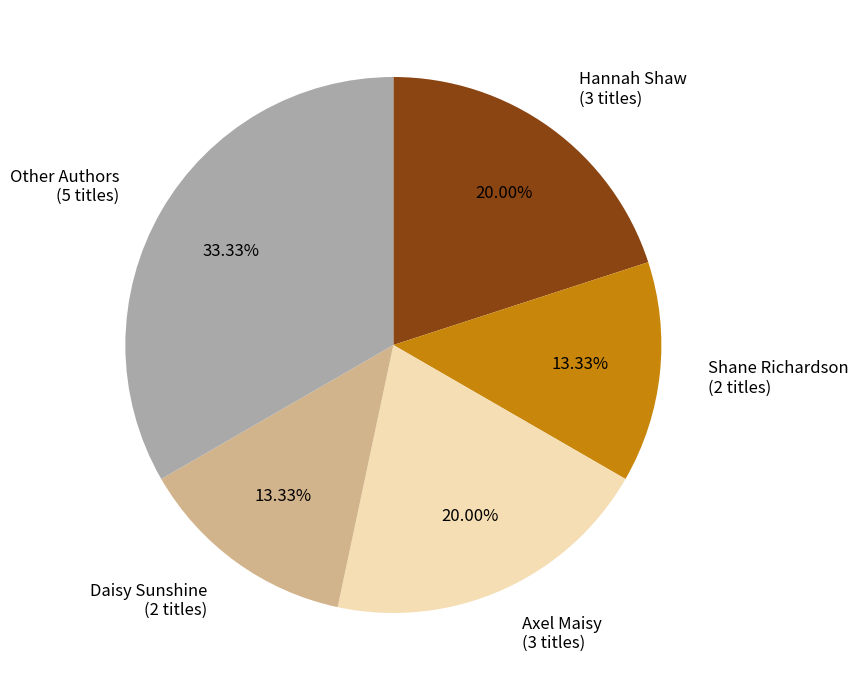

Is Daisy Sunshine (2 titles) the majority of the pie?

No